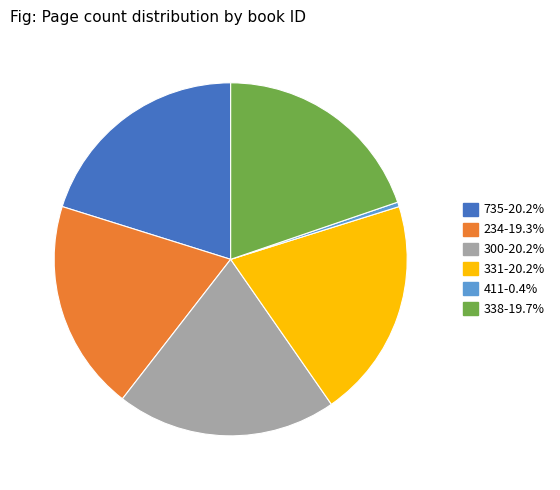

True or false: 735 accounts for 20% of the total.

True